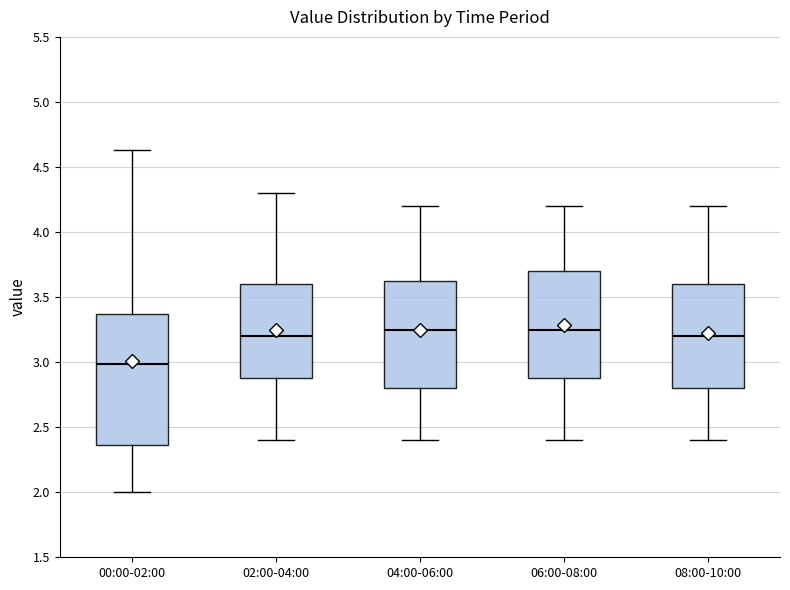

Reading left to right, read every box against the y-axis: the position of its median line, the range the box covers, and the ends of its whiskers. The values are not printed on the chart, so give them approximately, as read against the axis.

00:00-02:00: median 3.00, box 2.35 to 3.35, whiskers 2.00 to 4.65
02:00-04:00: median 3.20, box 2.90 to 3.60, whiskers 2.40 to 4.30
04:00-06:00: median 3.25, box 2.80 to 3.65, whiskers 2.40 to 4.20
06:00-08:00: median 3.25, box 2.90 to 3.70, whiskers 2.40 to 4.20
08:00-10:00: median 3.20, box 2.80 to 3.60, whiskers 2.40 to 4.20